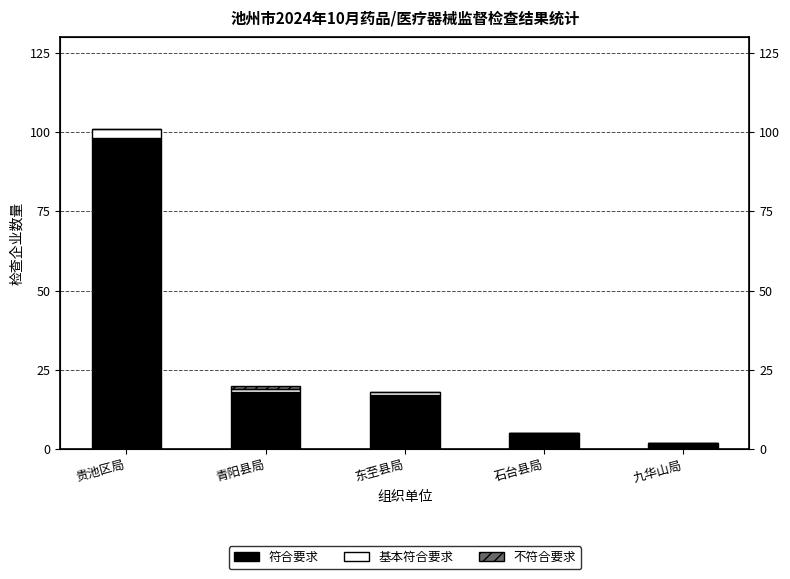

What is the difference between the highest and lowest values at 贵池区局?

98